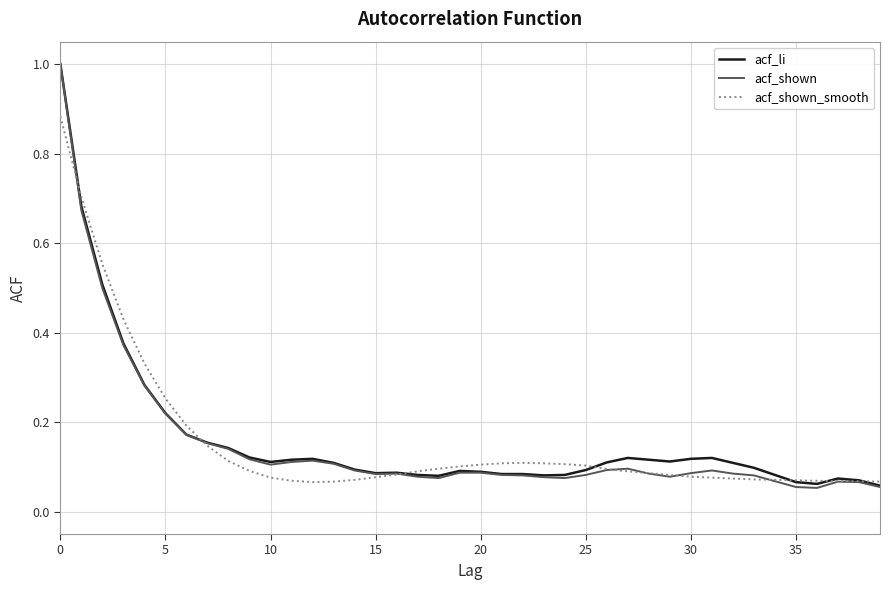

What is the difference between the maximum and minimum values in the acf_shown_smooth series?

0.8